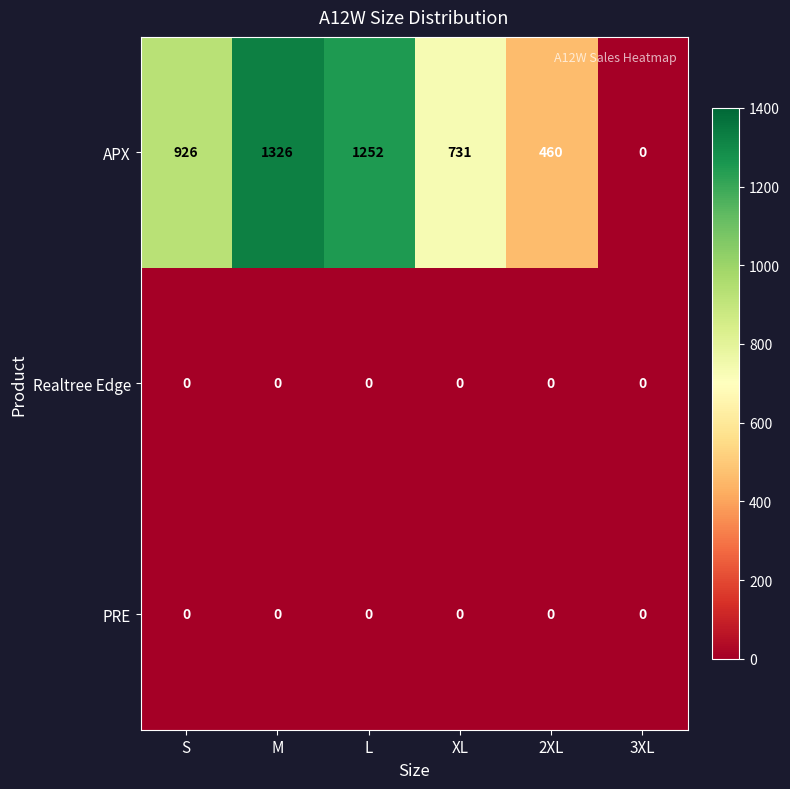

Which label corresponds to the largest value in the chart?

M